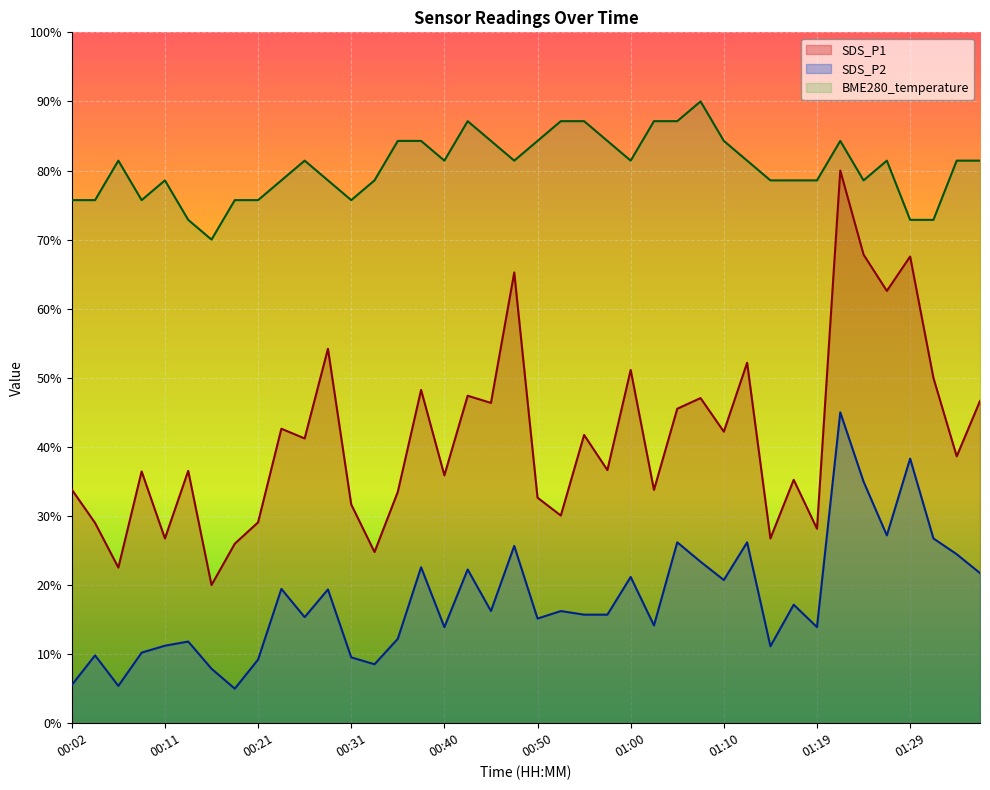

At which category is the sum across all series the highest?

01:22